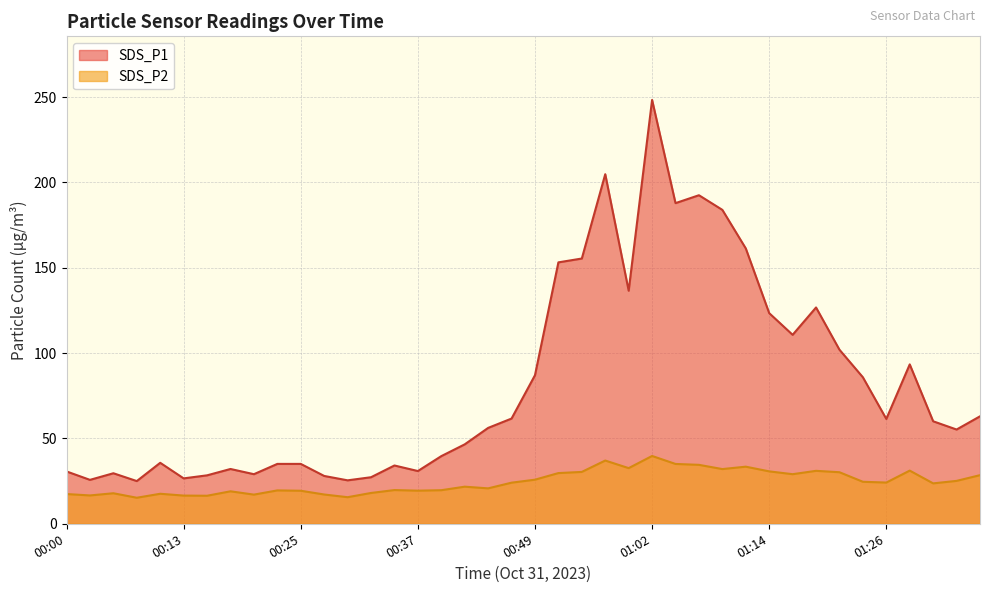

How many values in the SDS_P1 series exceed 60?

20